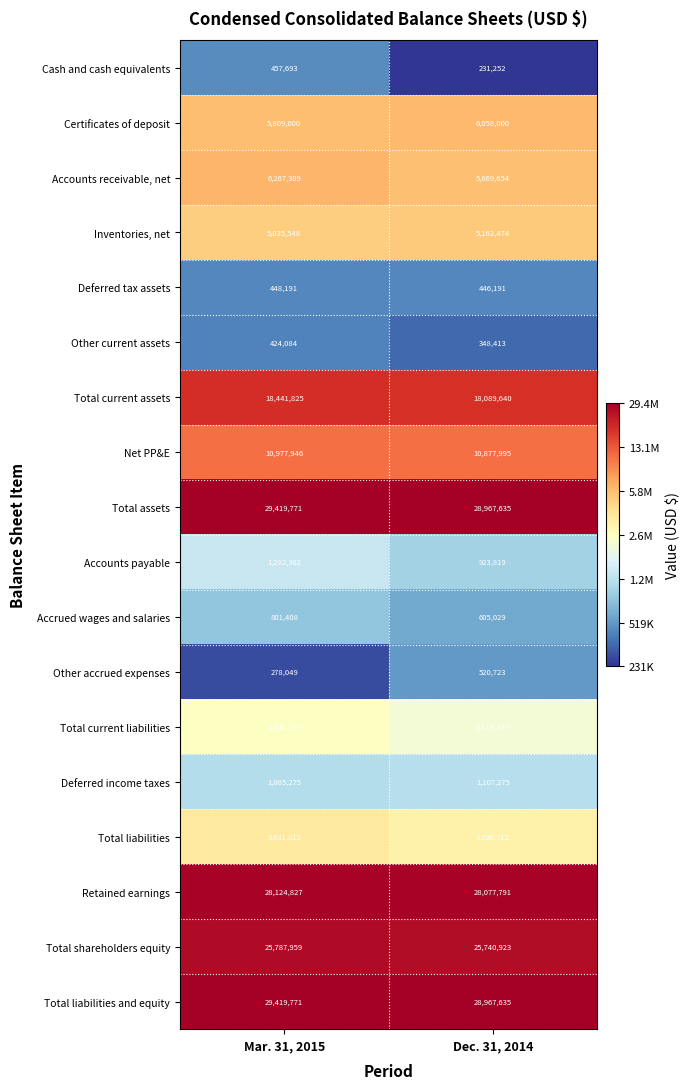

Which series changed the most between Mar. 31, 2015 and Dec. 31, 2014?

Accounts receivable, net